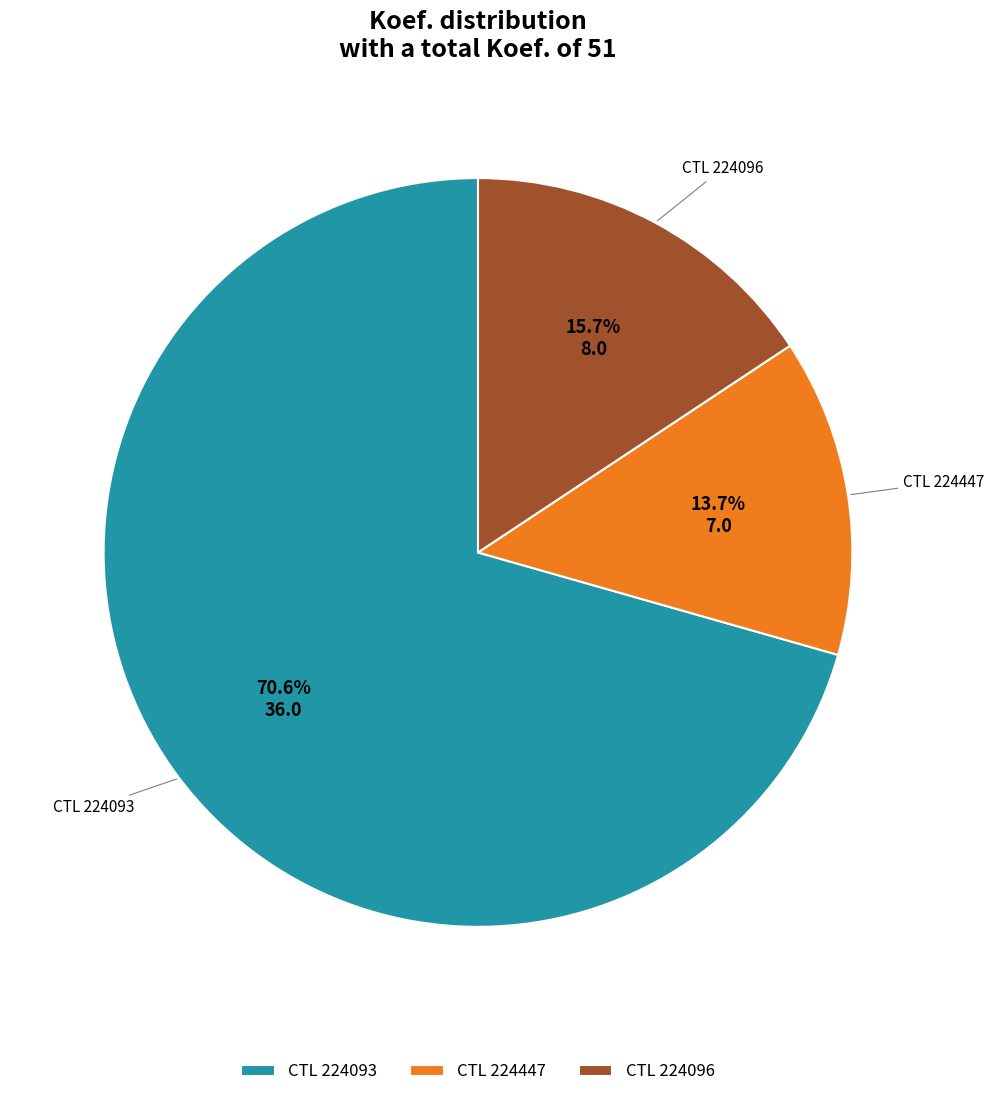

Which has a higher value, CTL 224096 or CTL 224093?

CTL 224093